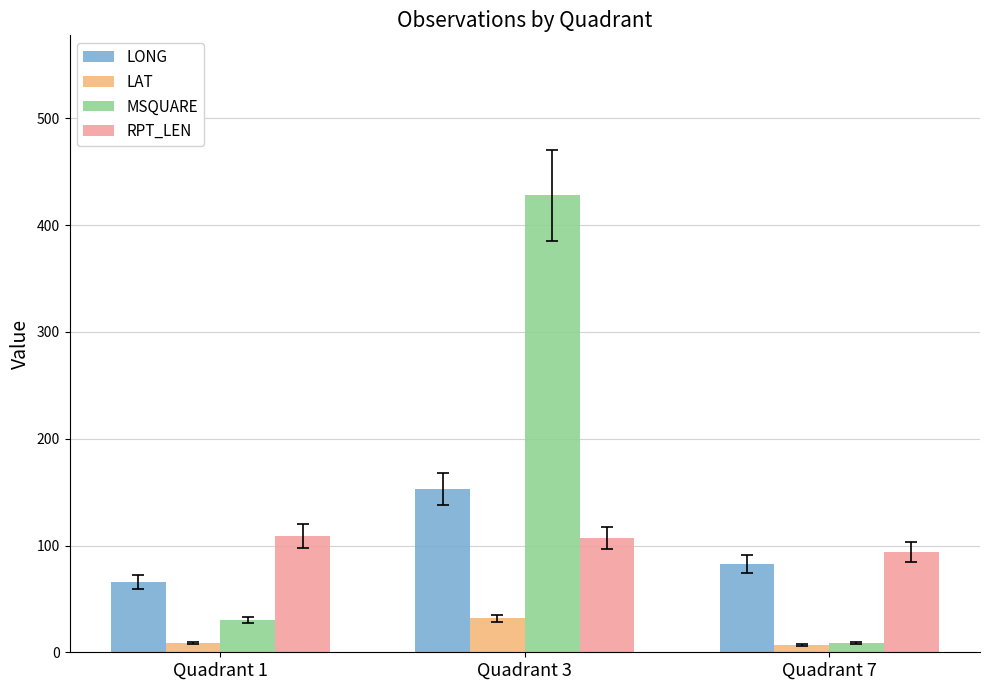

What is the difference between the maximum and minimum values in the LAT series?

25.0